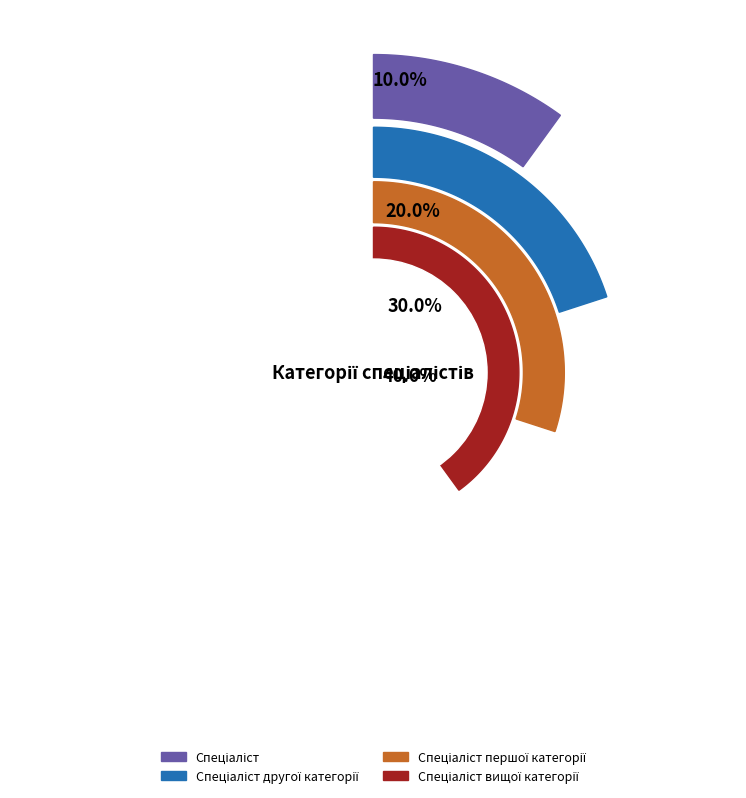

To the nearest percent, what is the difference between the Спеціаліст другої категорії and Спеціаліст першої категорії slice percentages?

10%